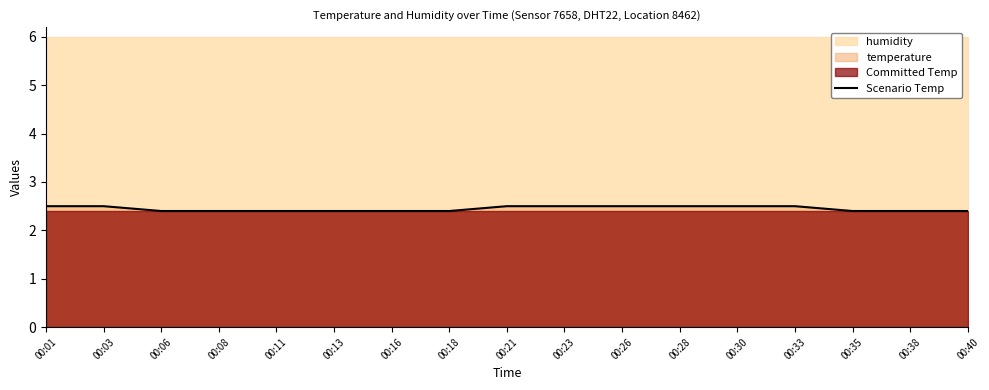

The Scenario Temp series shows 3.4 at 00:03. True or false?

False